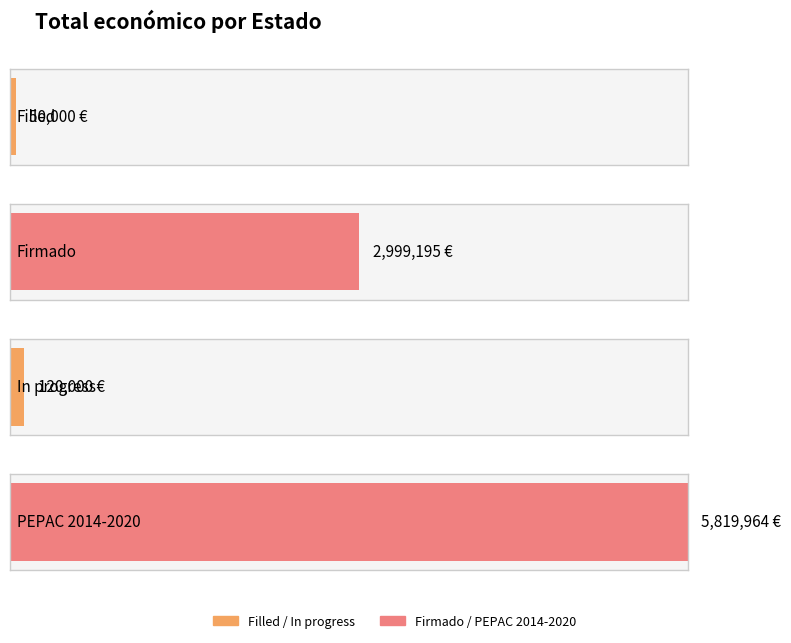

What is the approximate value at PEPAC 2014-2020, to the nearest 10?

5819960